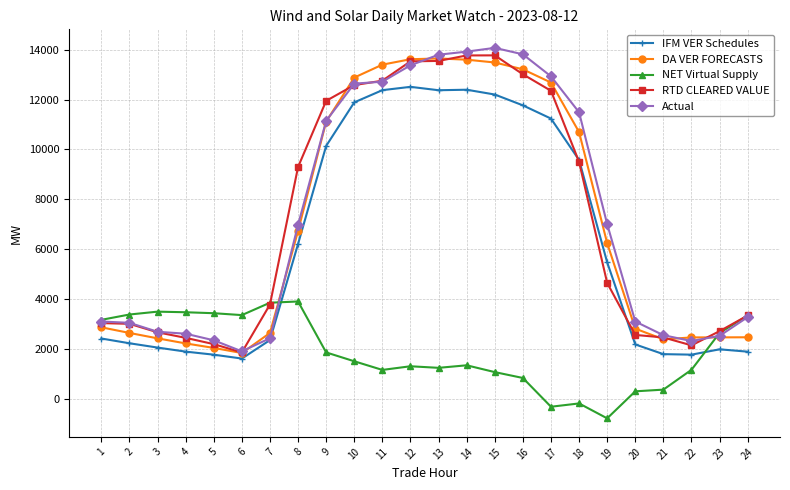

What is the value of the Actual point at the 4th from the left?

2627.1